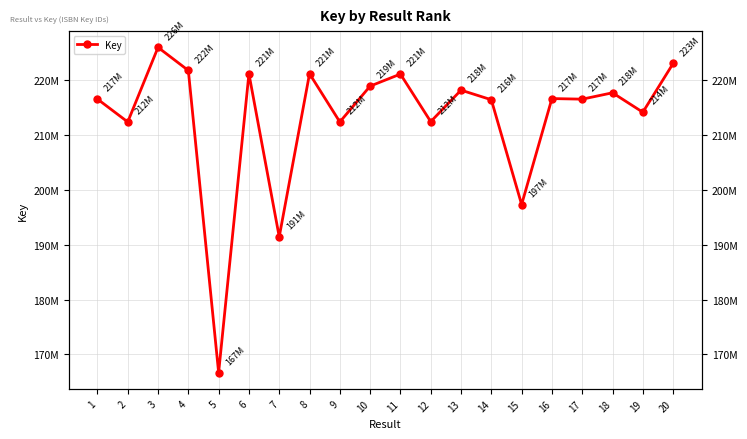

At which category does the data reach its first local peak?

3